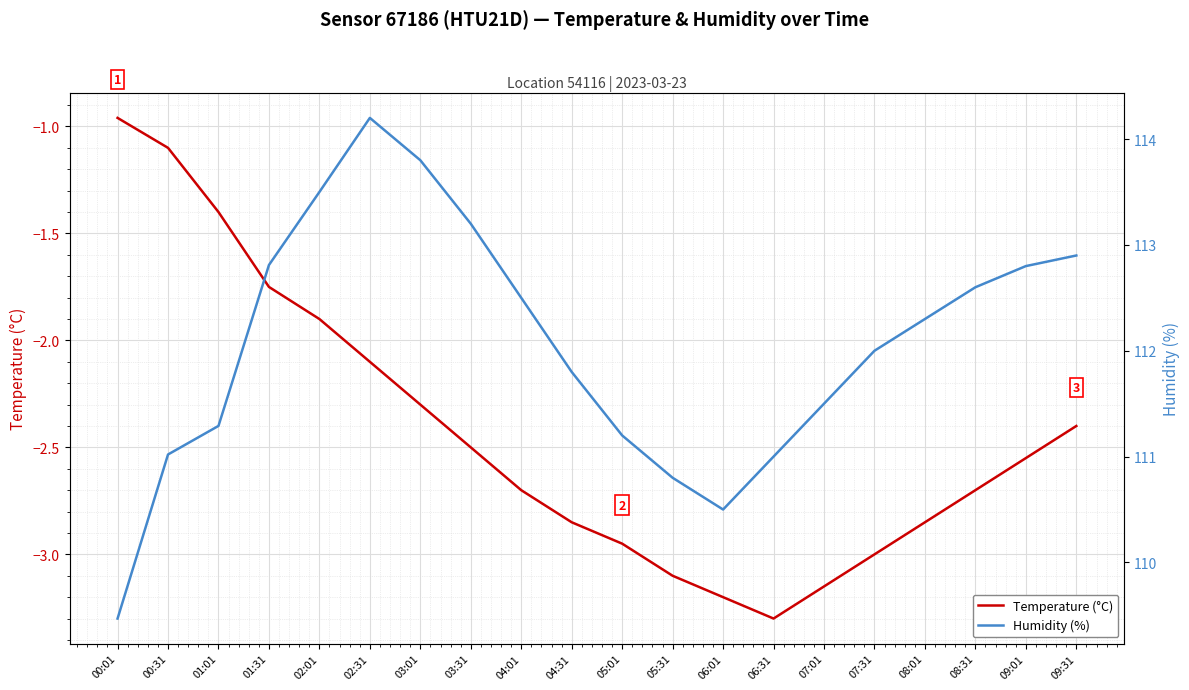

Does the chart display data point markers on the line(s)?

No